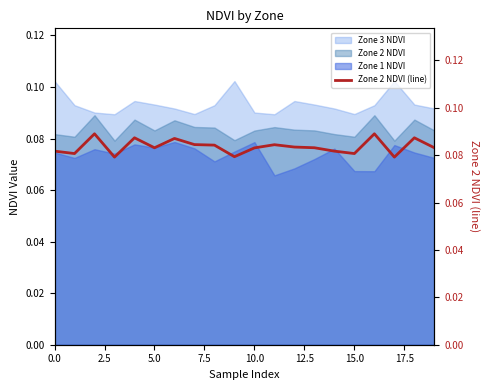

How many interior local peaks (higher than both neighbors) does the data have?

6